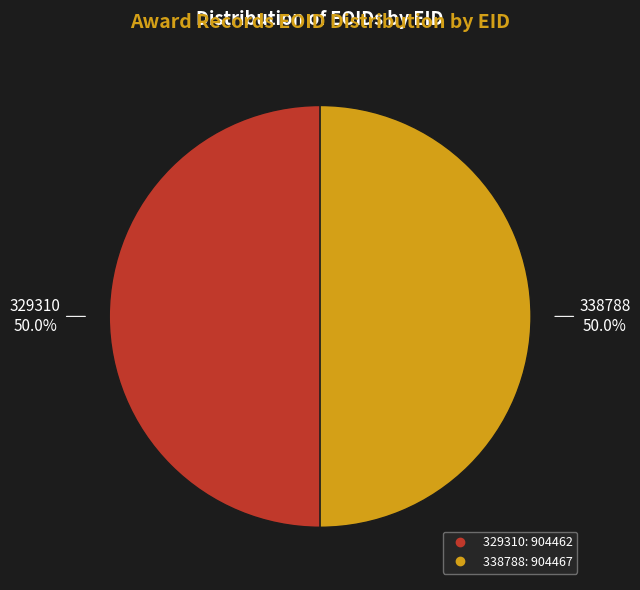

What is the ratio of the value at 329310 to the value at 338788?

1.0